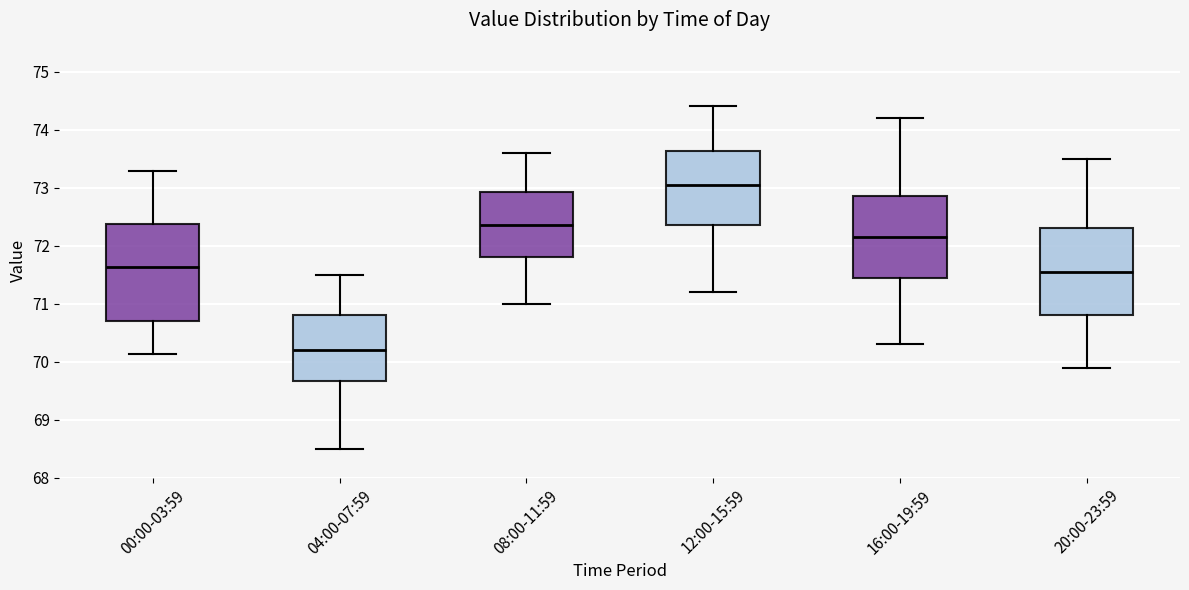

Where does the lower whisker of the box for 08:00-11:59 end on the y-axis? The values are not printed on the chart, so give them approximately, as read against the axis.

71.0